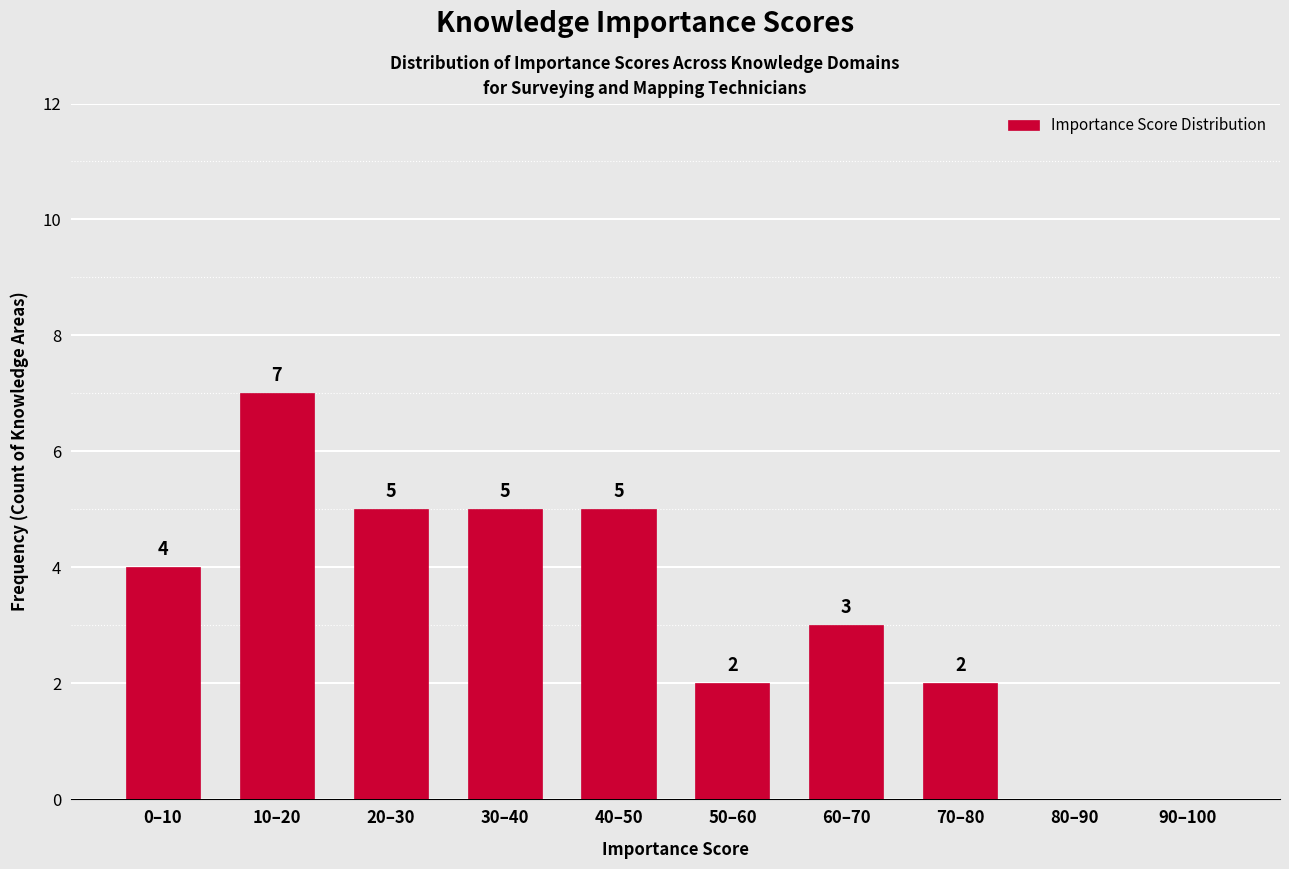

Reading right to left, what are all the values shown in this chart?

90–100=0	80–90=0	70–80=2	60–70=3	50–60=2	40–50=5	30–40=5	20–30=5	10–20=7	0–10=4